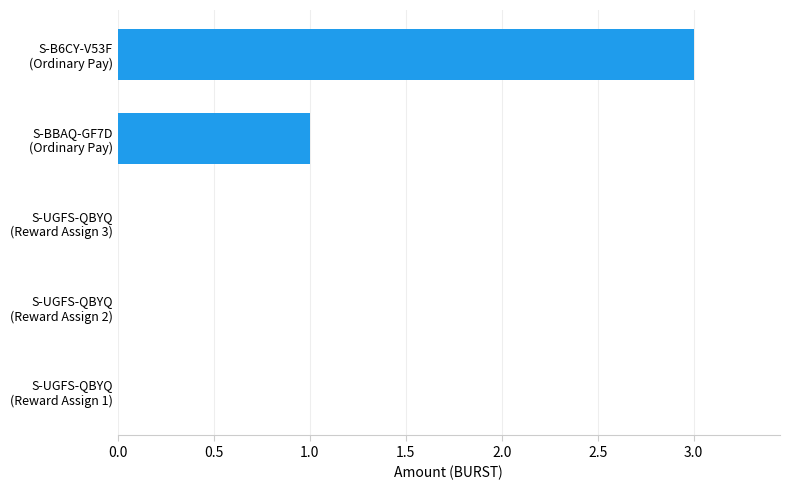

What is the sum of all values?

4